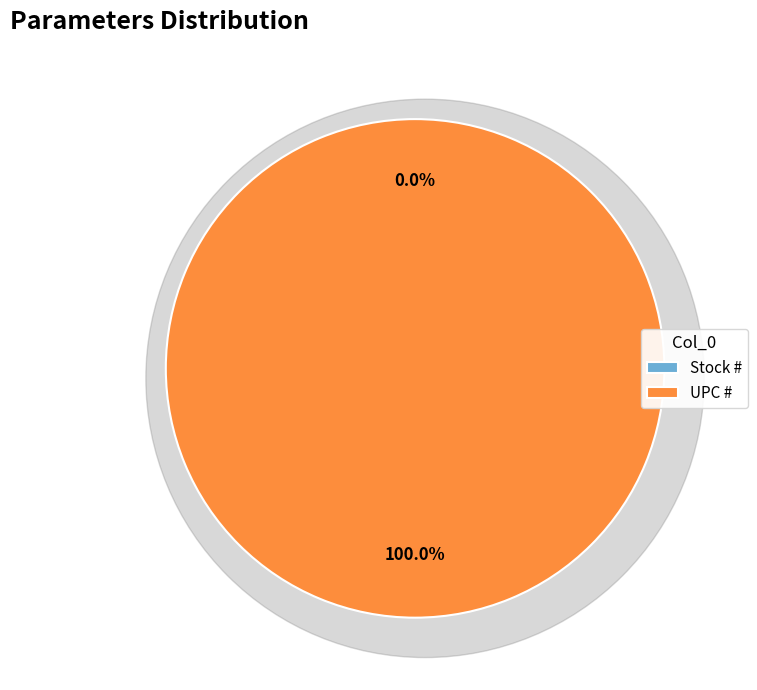

Approximately how many times larger is the value at UPC # compared to Stock #?

988602867.8